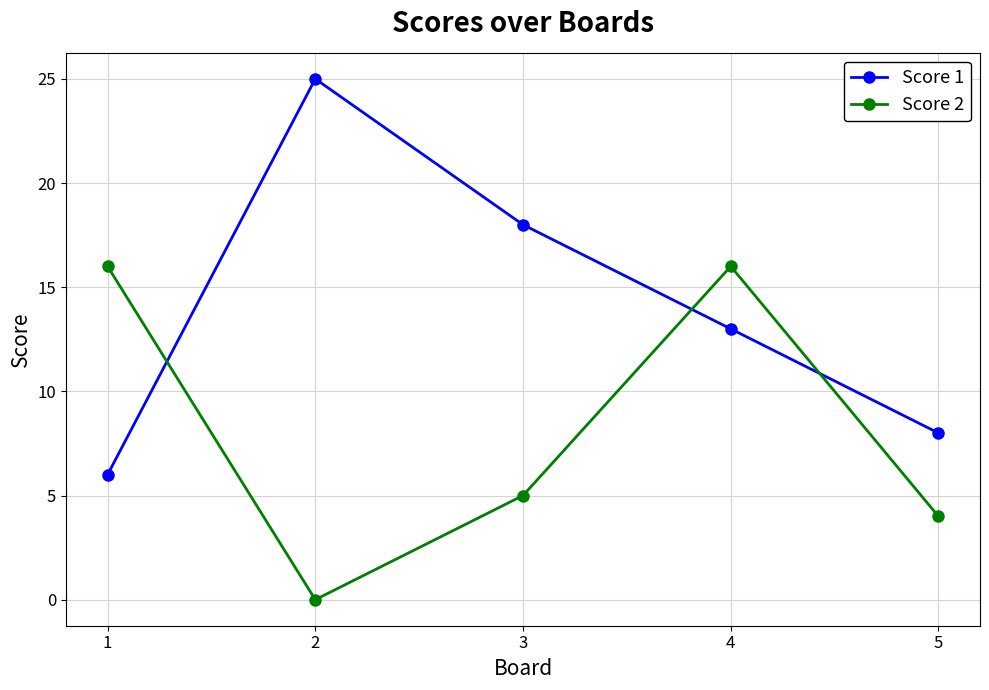

True or false: Score 2 has more than 0 interior local peaks.

True